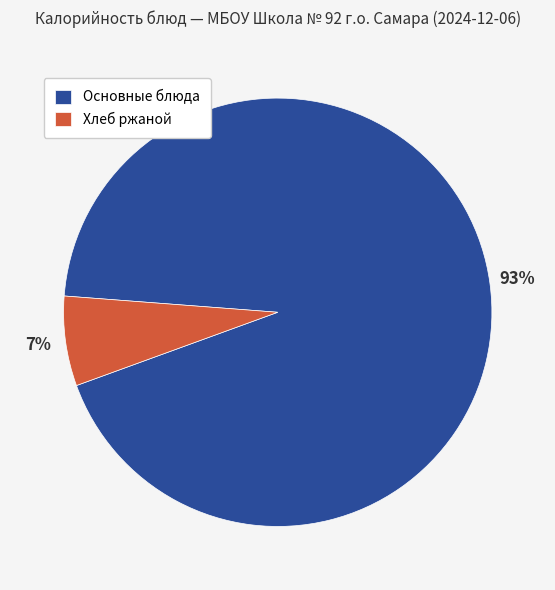

Which category has the biggest portion of the pie?

Основные блюда